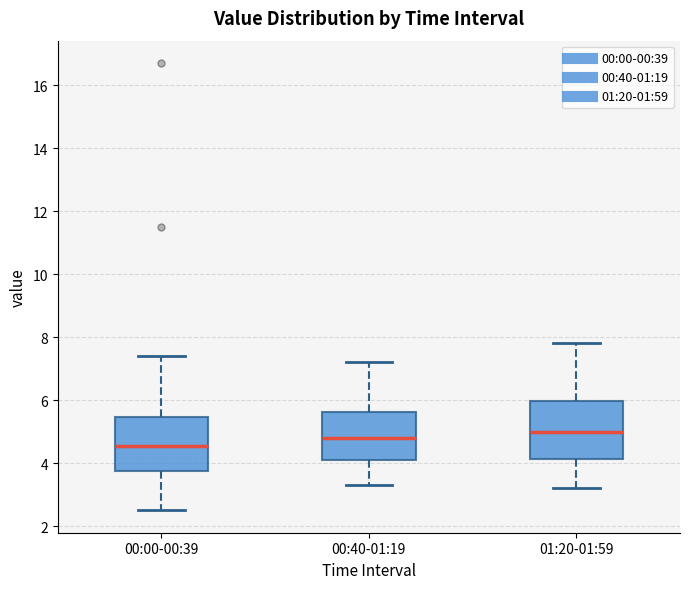

Reading left to right, read every box against the y-axis: the position of its median line, the range the box covers, and the ends of its whiskers. The values are not printed on the chart, so give them approximately, as read against the axis.

00:00-00:39: median 4.6, box 3.8 to 5.4, whiskers 2.6 to 7.4
00:40-01:19: median 4.8, box 4.2 to 5.6, whiskers 3.4 to 7.2
01:20-01:59: median 5.0, box 4.2 to 6.0, whiskers 3.2 to 7.8